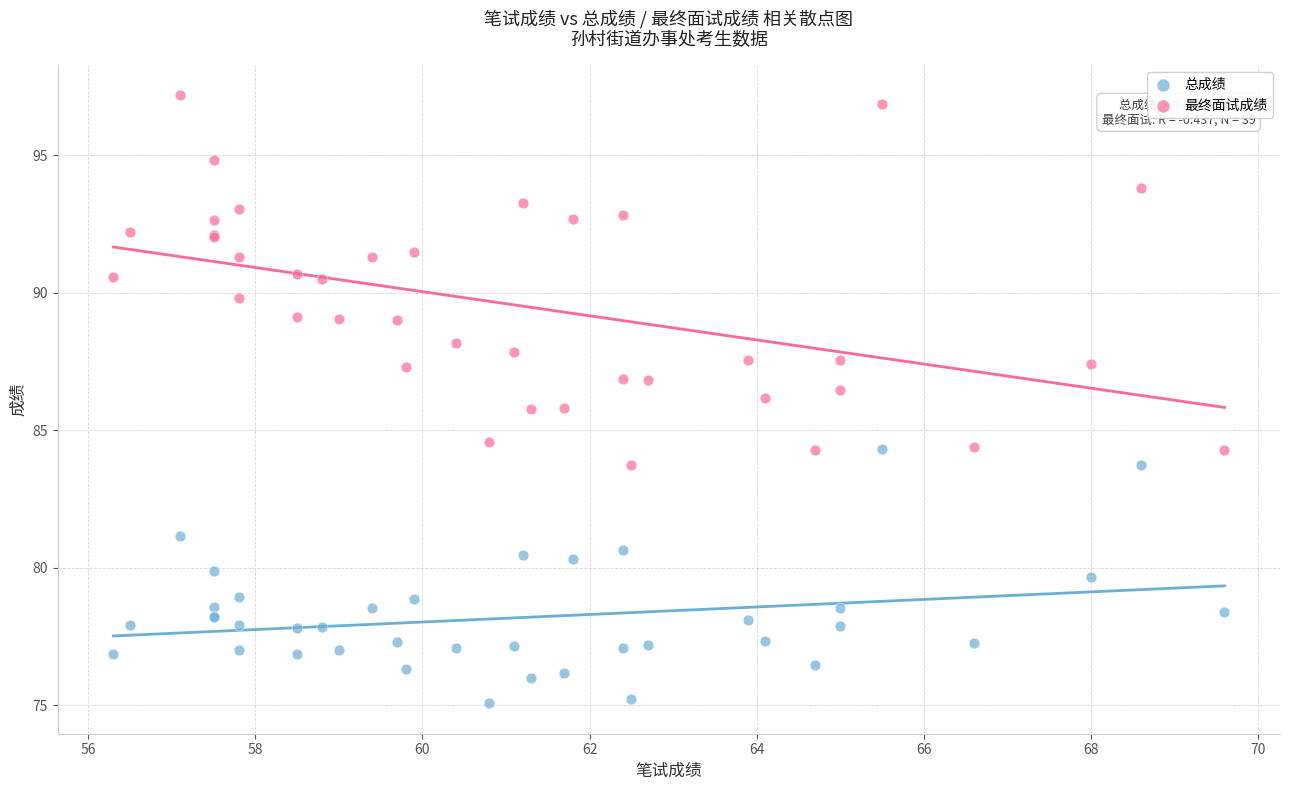

What is the X range (max minus min) for the scatter plot?

13.3